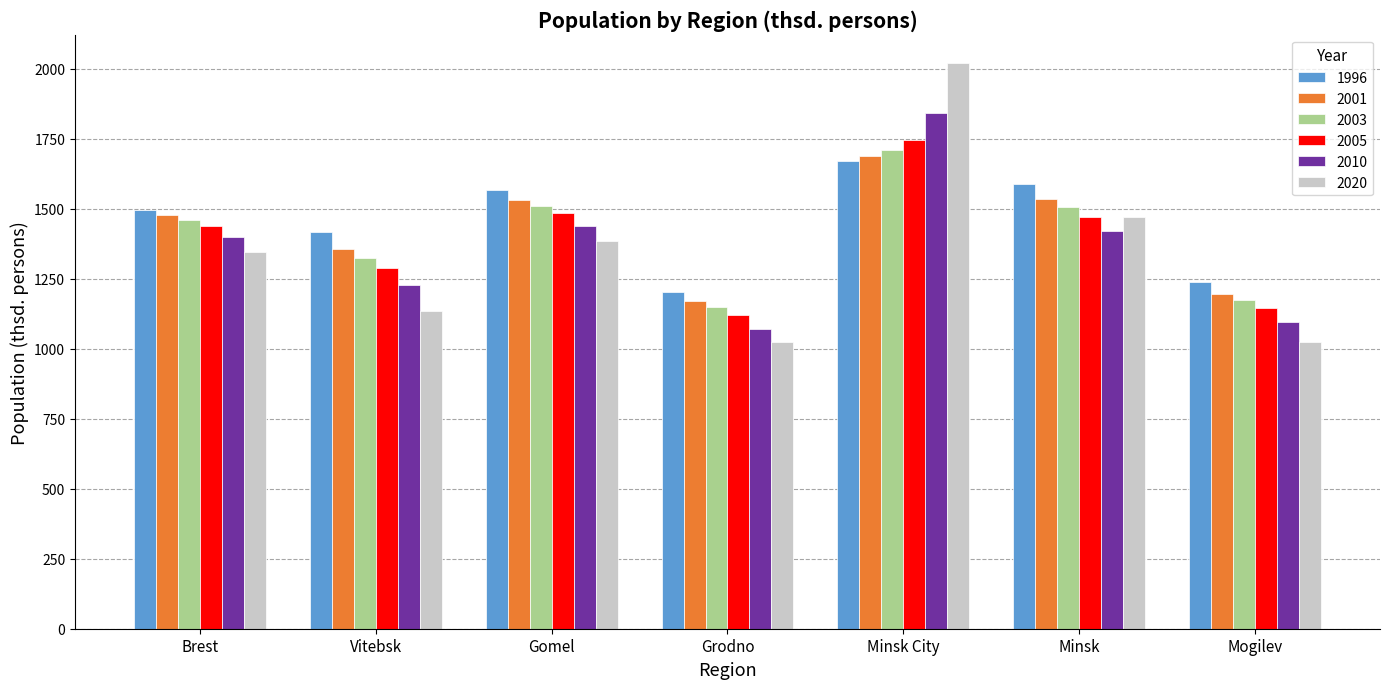

How many distinct data groups are displayed?

6